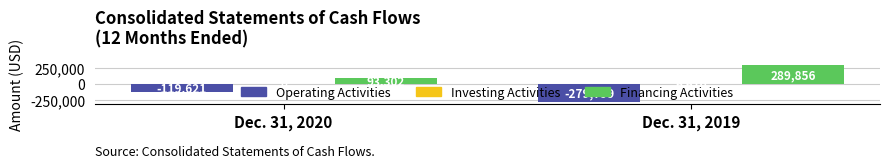

Where is Financing Activities nearest to the value 191579?

Dec. 31, 2020